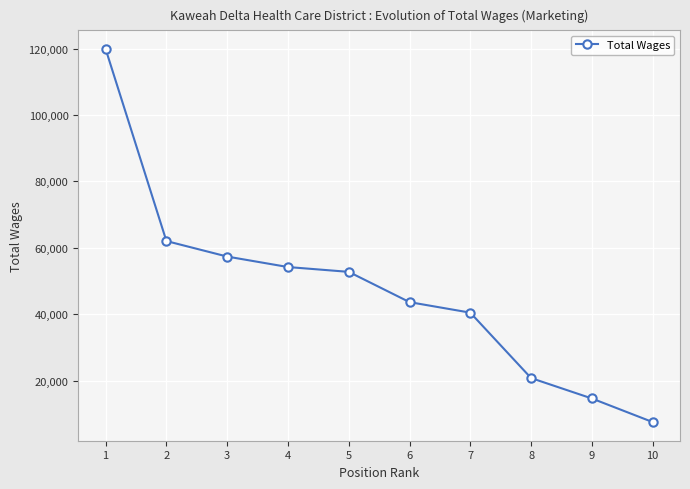

Rank the categories by value from lowest to highest.

10, 9, 8, 7, 6, 5, 4, 3, 2, 1